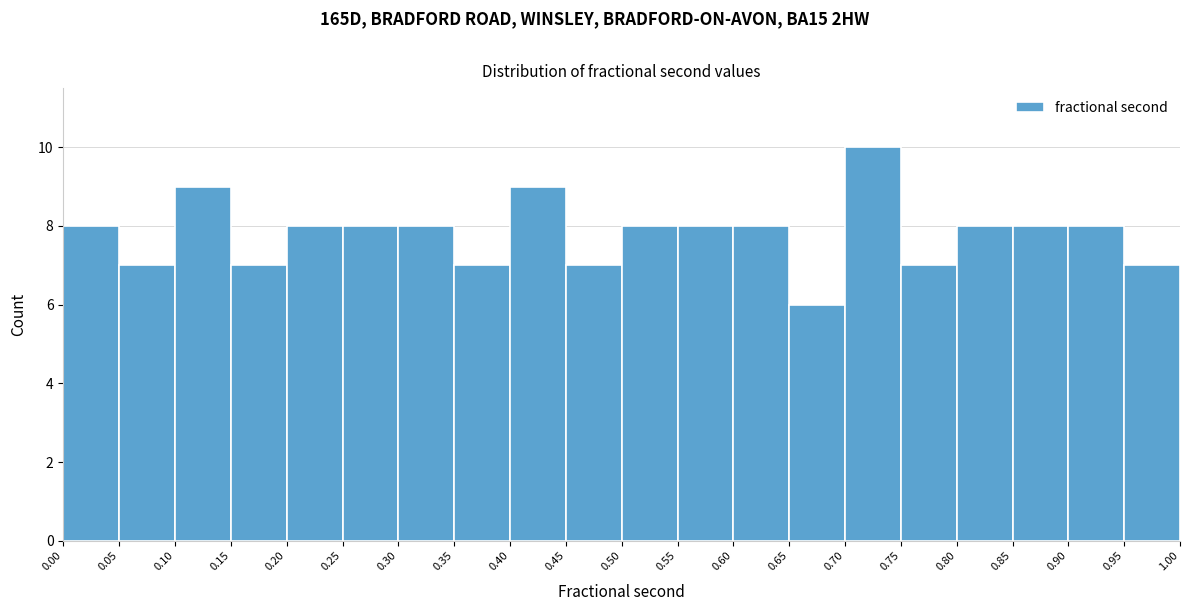

Reading left to right, list every bar in this chart as the range it spans on the x-axis followed by its height. The values are not printed on the chart, so give them approximately, as read against the axis.

0.00 to 0.05: 8
0.05 to 0.10: 7
0.10 to 0.15: 9
0.15 to 0.20: 7
0.20 to 0.25: 8
0.25 to 0.30: 8
0.30 to 0.35: 8
0.35 to 0.40: 7
0.40 to 0.45: 9
0.45 to 0.50: 7
0.50 to 0.55: 8
0.55 to 0.60: 8
0.60 to 0.65: 8
0.65 to 0.70: 6
0.70 to 0.75: 10
0.75 to 0.80: 7
0.80 to 0.85: 8
0.85 to 0.90: 8
0.90 to 0.95: 8
0.95 to 1.00: 7